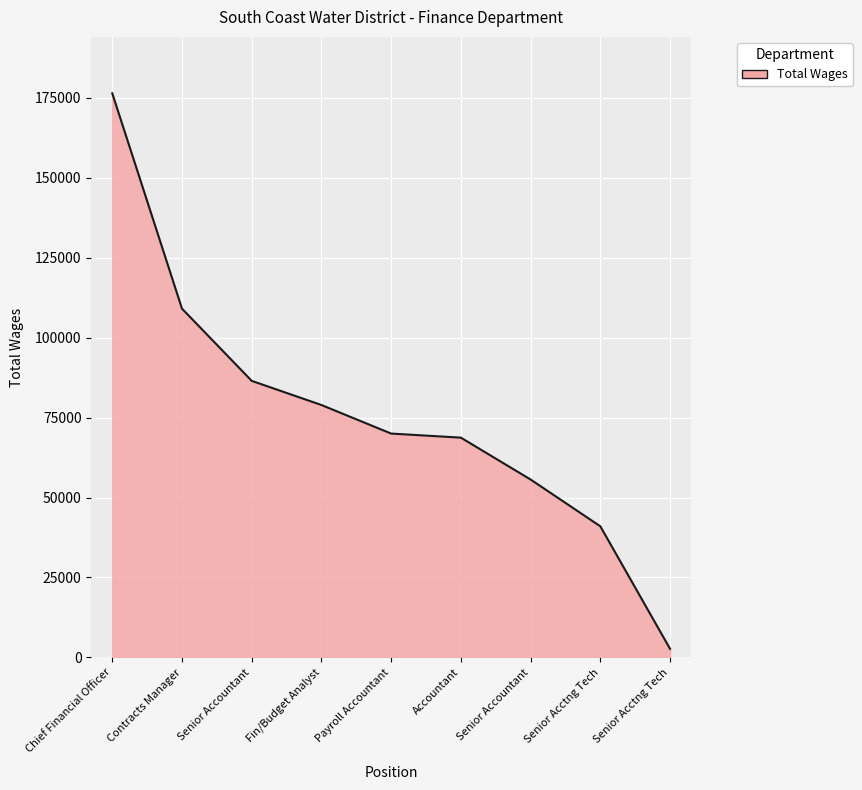

Does the chart have visible grid lines?

Yes